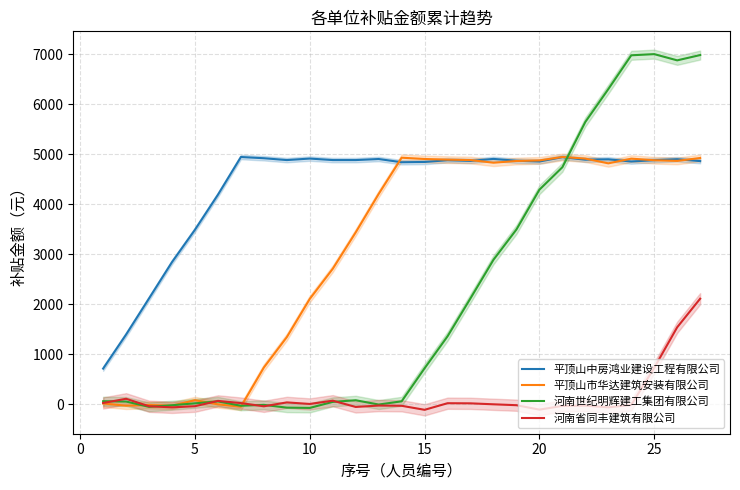

Which series ends up on top after the final intersection of 河南世纪明辉建工集团有限公司 and 平顶山中房鸿业建设工程有限公司?

河南世纪明辉建工集团有限公司